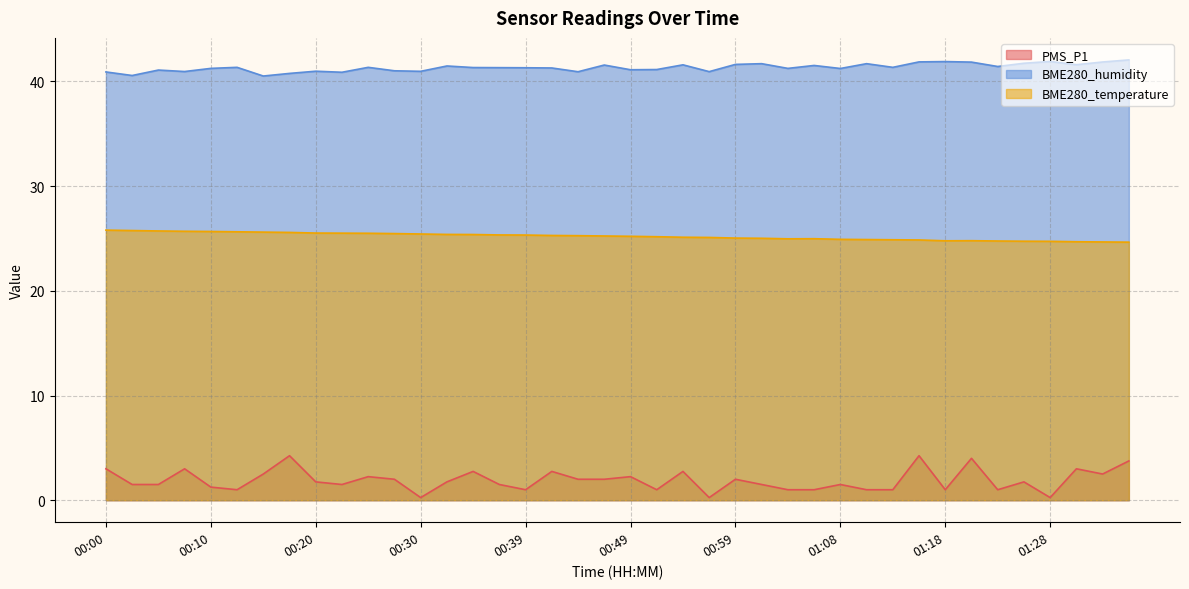

True or false: BME280_temperature and BME280_humidity intersect in this chart.

False